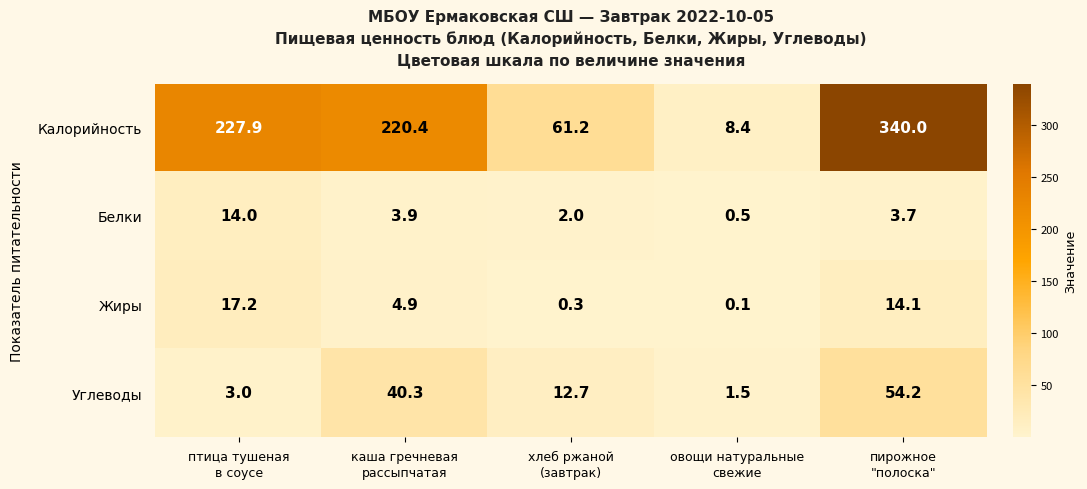

What is the average value of the Жиры series?

7.3